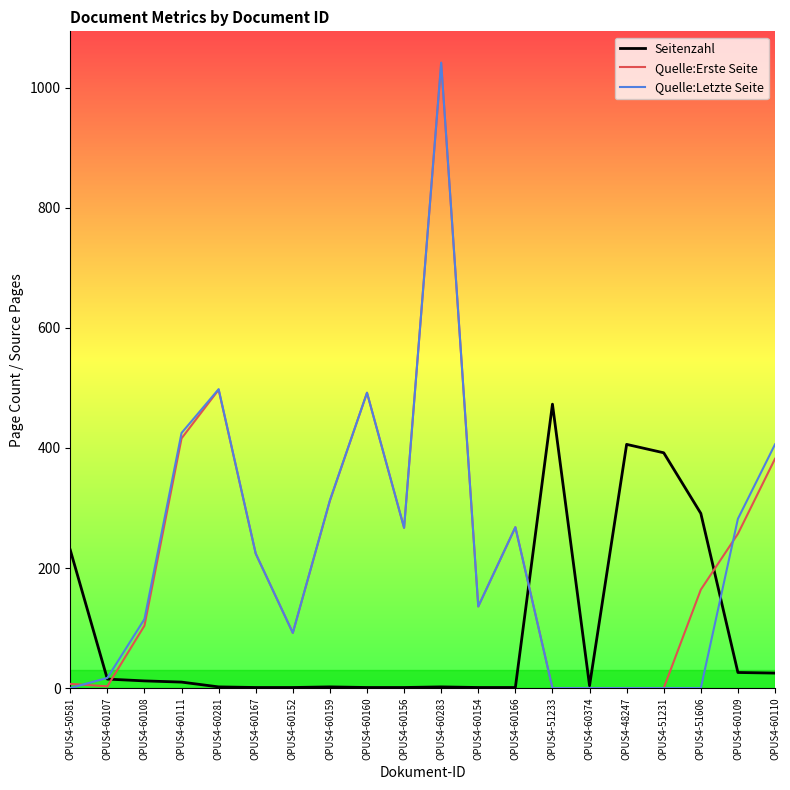

Is it true that Quelle:Letzte Seite equals 136 at OPUS4-60154?

True